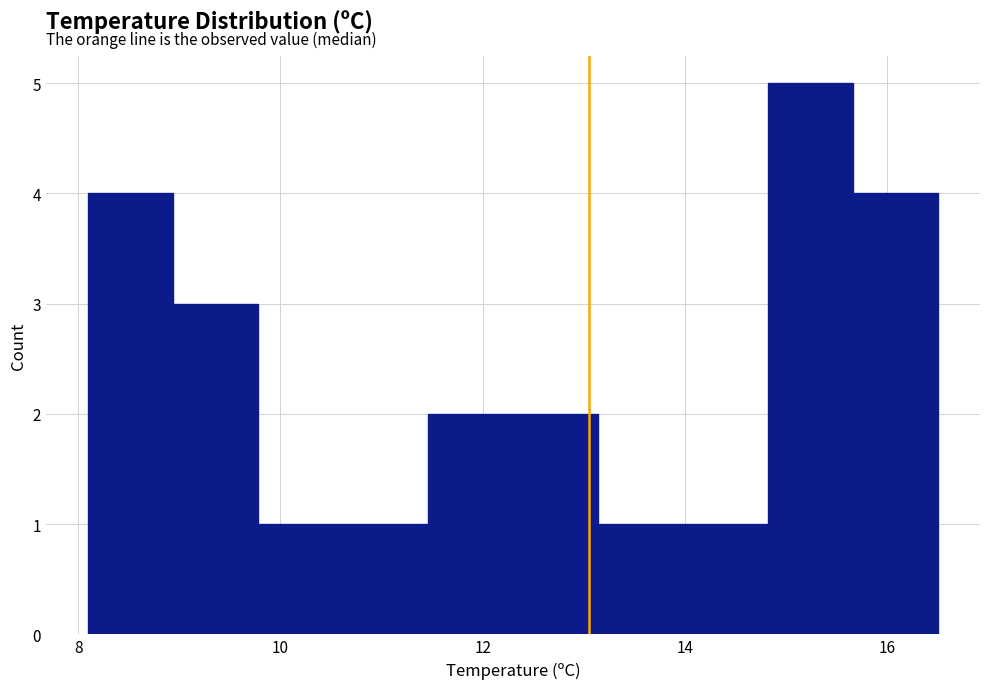

Reading left to right, list every bar in this chart as the range it spans on the x-axis followed by its height. Neither the bar edges nor the heights are printed on the chart, so give them approximately, as read against the axes.

8.10 to 8.94: 4
8.94 to 9.78: 3
9.78 to 10.62: 1
10.62 to 11.46: 1
11.46 to 12.30: 2
12.30 to 13.14: 2
13.14 to 13.98: 1
13.98 to 14.82: 1
14.82 to 15.66: 5
15.66 to 16.50: 4